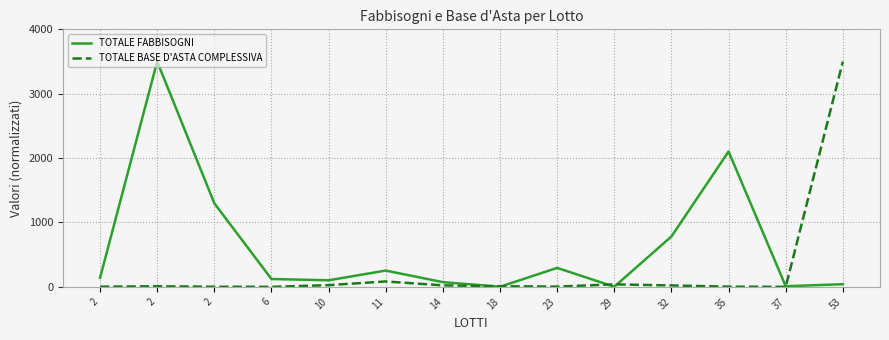

What is the difference between the TOTALE BASE D'ASTA COMPLESSIVA values at 29 and 2?

36.8